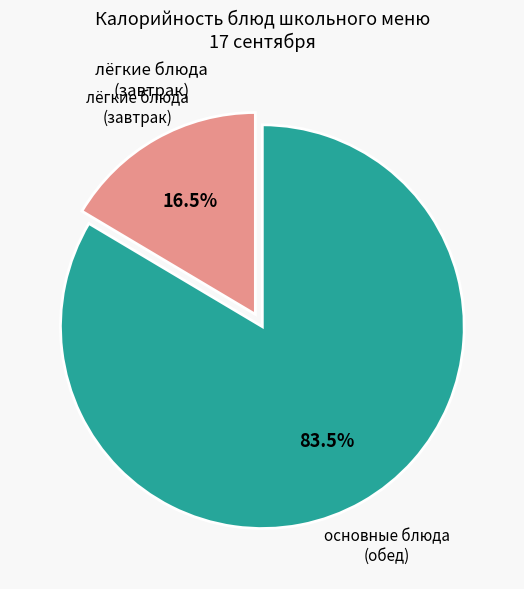

How many segments does this pie chart have?

2